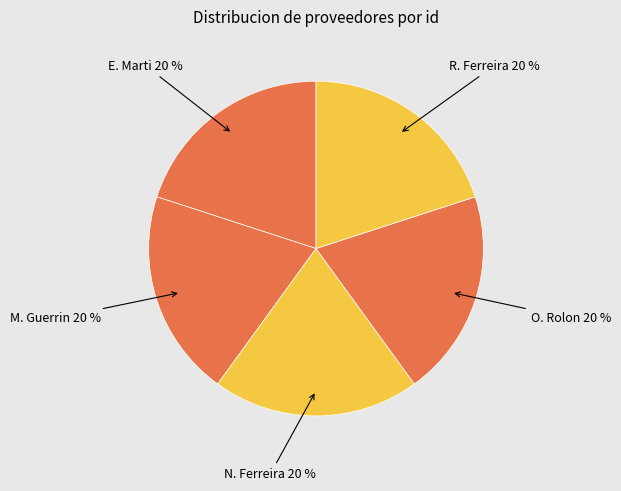

What is the largest slice in the pie chart?

noelia-carolina-ferreira-rodas